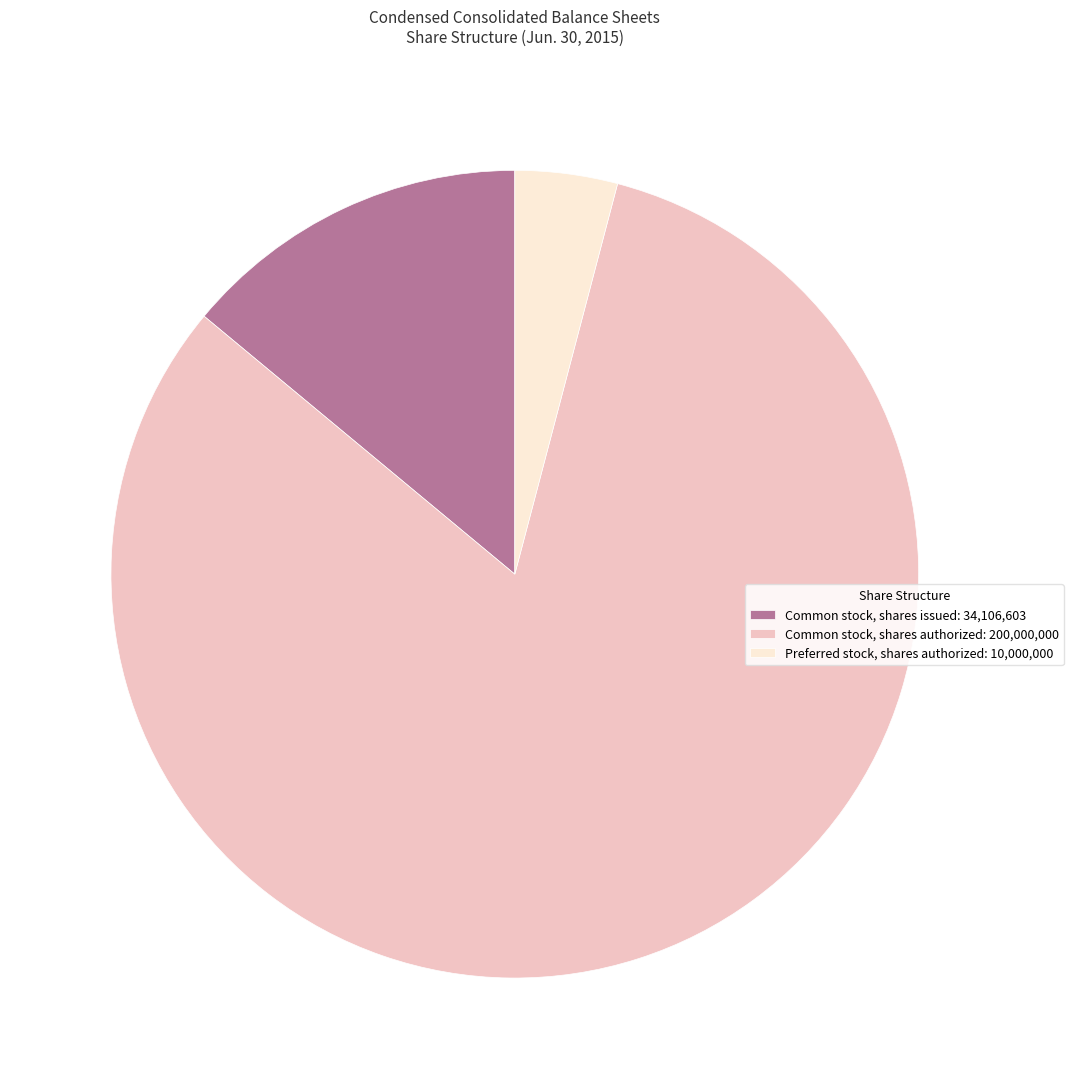

Approximately how many times larger is the value at Common stock, shares authorized: 200,000,000 compared to Preferred stock, shares authorized: 10,000,000?

20.0